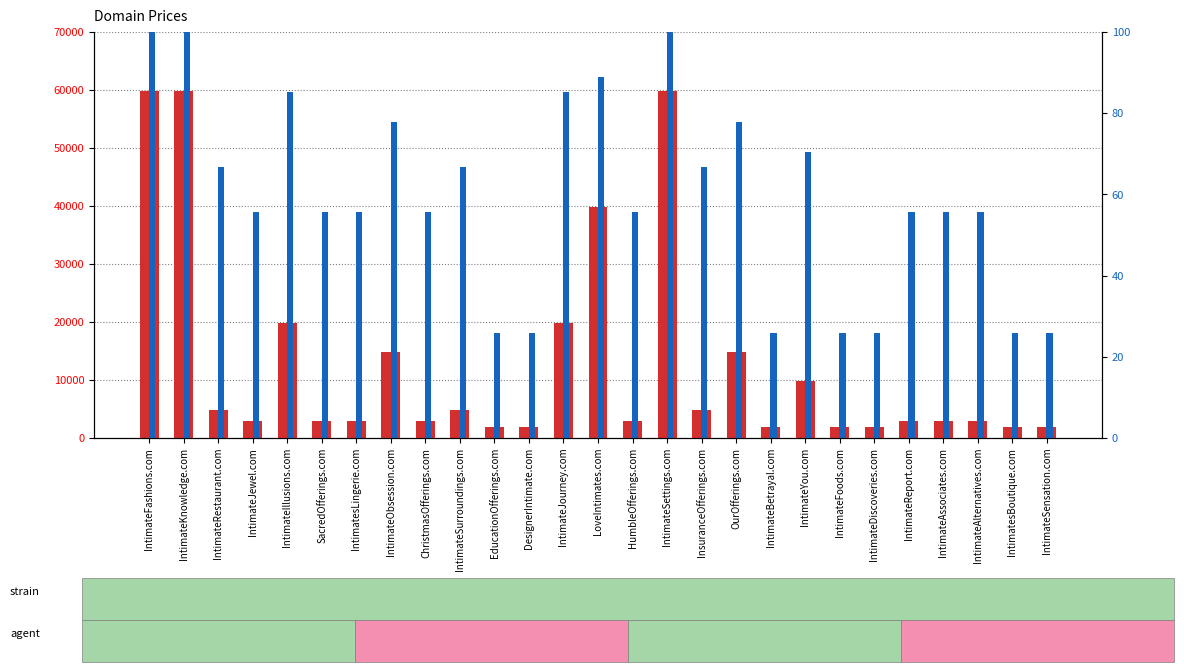

How many categories are shown in the chart?

27